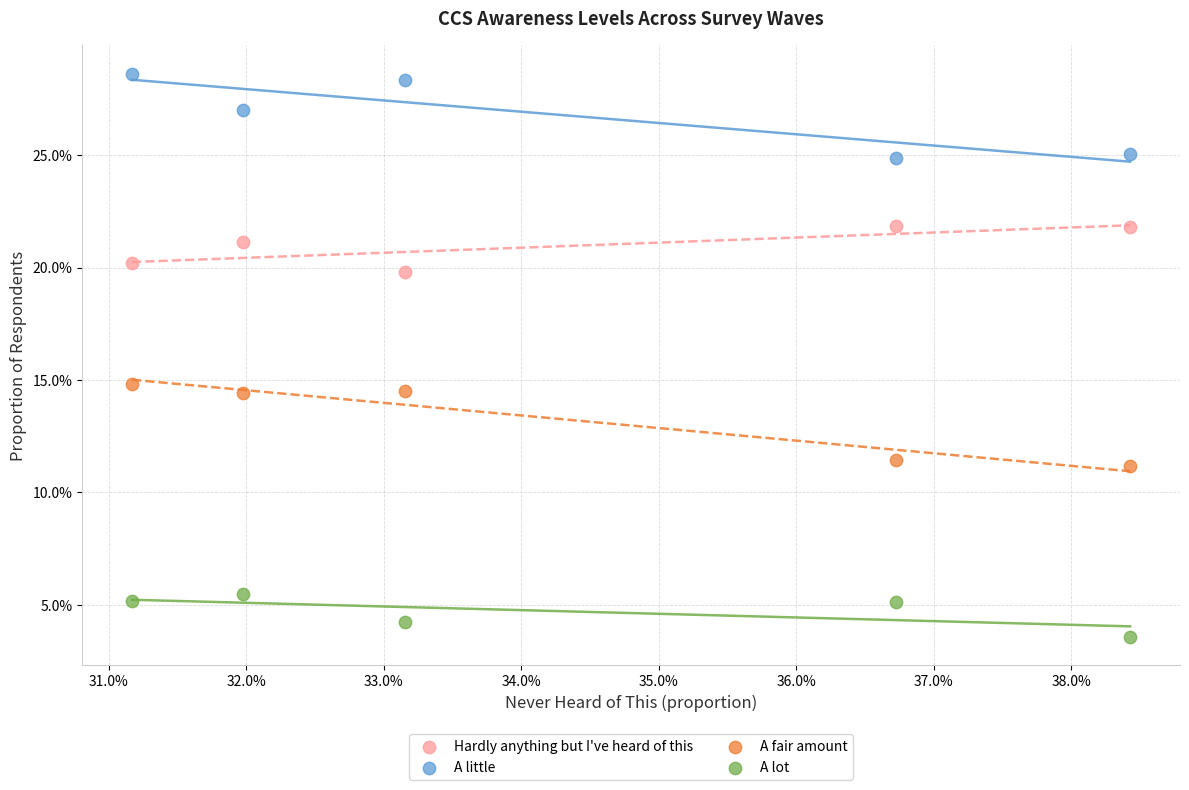

Which series contains the lowest Y value?

A lot